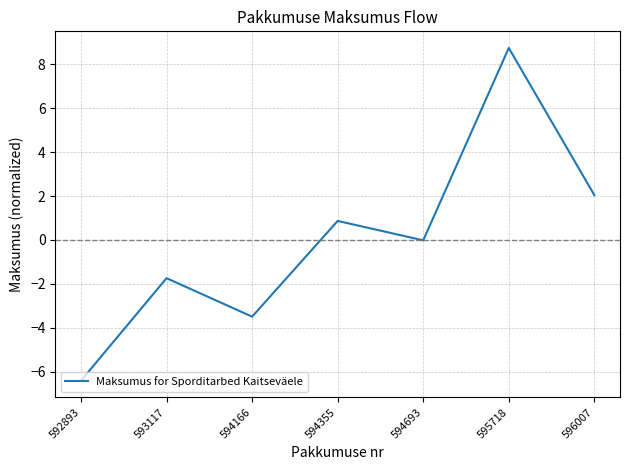

Is this an area chart (filled region under the line)?

No